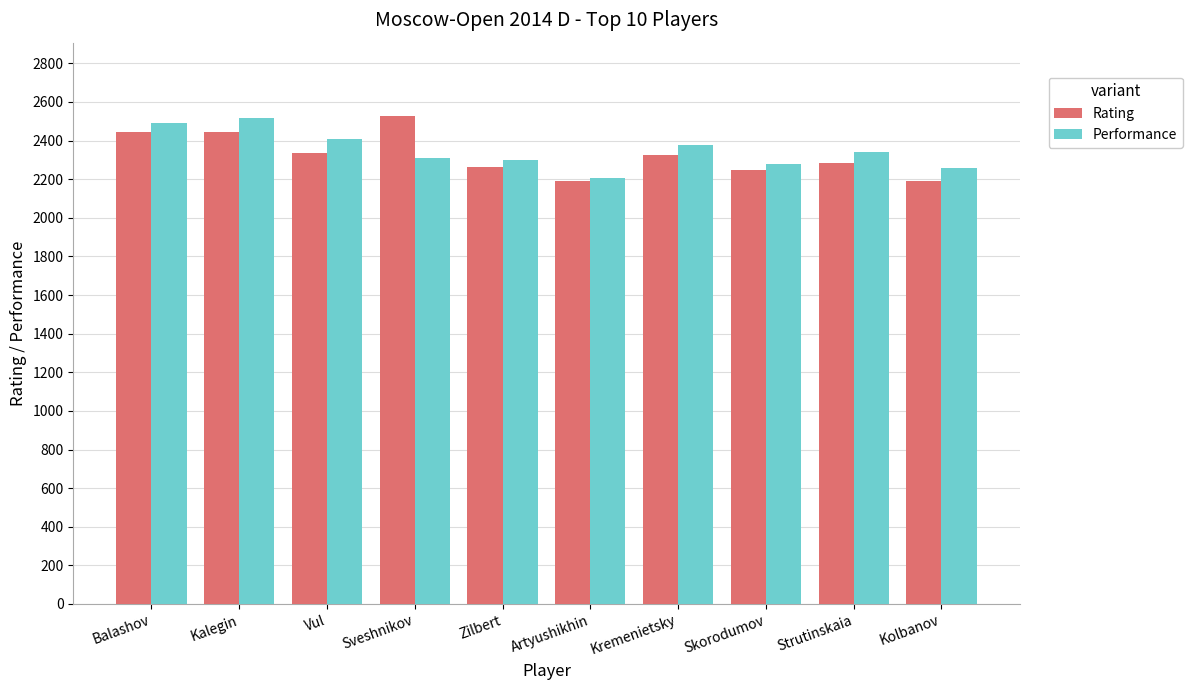

List the series in order of their overall mean, lowest first.

Rating, Performance